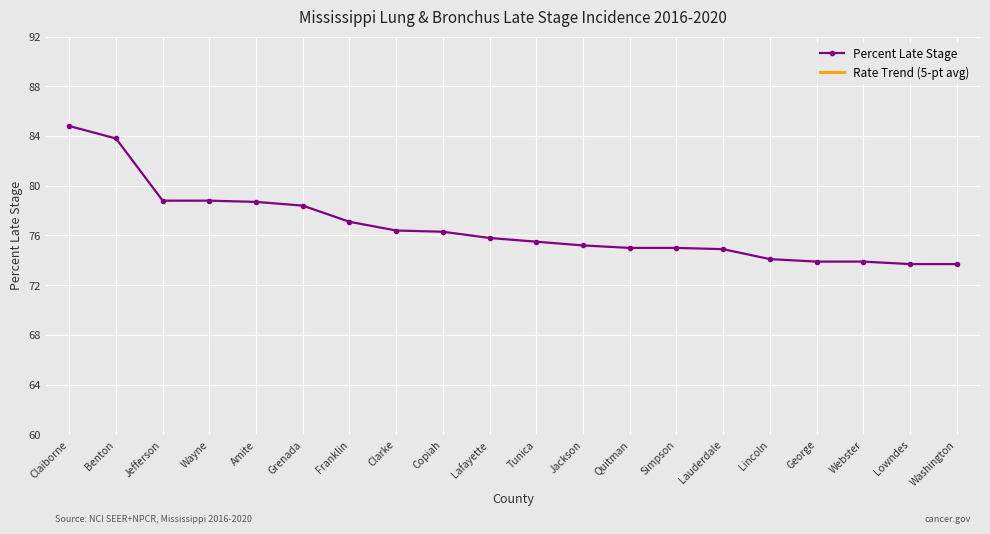

List the labels in order of Percent Late Stage value, smallest first.

Lowndes, Washington, George, Webster, Lincoln, Lauderdale, Quitman, Simpson, Jackson, Tunica, Lafayette, Copiah, Clarke, Franklin, Grenada, Amite, Jefferson, Wayne, Benton, Claiborne